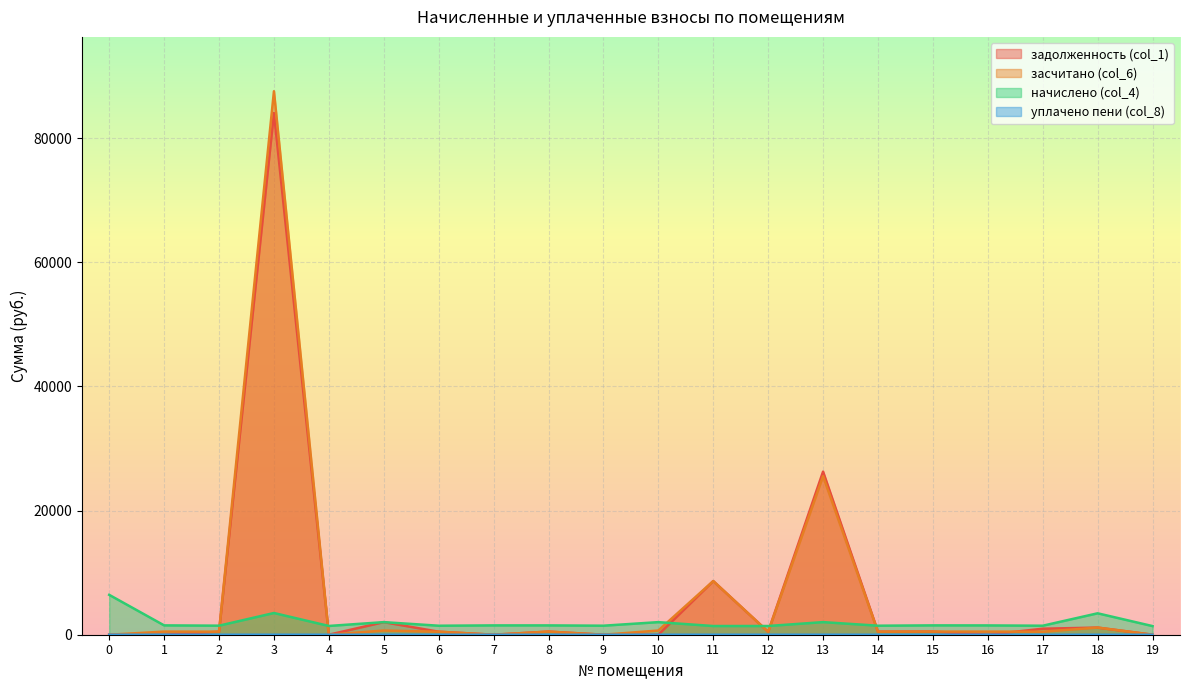

Reading left to right, list all the values displayed in this chart.

задолженность (col_1): 0=0.0	1=0.0	2=485.6	3=84053.8	4=0.0	5=2027.0	6=483.1	7=0.0	8=500.5	9=0.0	10=0.0	11=8642.9	12=468.2	13=26276.1	14=484.4	15=501.8	16=0.0	17=966.3	18=1150.1	19=0.0
засчитано (col_6): 0=0.0	1=501.8	2=485.6	3=87552.5	4=0.0	5=675.6	6=483.1	7=0.0	8=500.5	9=0.0	10=675.6	11=8642.9	12=468.2	13=25548.4	14=484.4	15=501.8	16=499.3	17=483.1	18=1150.1	19=0.0
начислено (col_4): 0=6423.6	1=1505.3	2=1456.9	3=3498.7	4=1412.2	5=2027.0	6=1449.4	7=1501.6	8=1501.6	9=1453.1	10=2027.0	11=1401.0	12=1404.7	13=2030.7	14=1453.1	15=1505.3	16=1497.8	17=1449.4	18=3450.3	19=1389.8
уплачено пени (col_8): 0=0.0	1=0.0	2=0.0	3=0.0	4=0.0	5=6.2	6=0.0	7=0.0	8=0.0	9=0.0	10=0.0	11=0.0	12=0.0	13=0.0	14=0.0	15=0.0	16=0.0	17=0.0	18=0.0	19=0.0